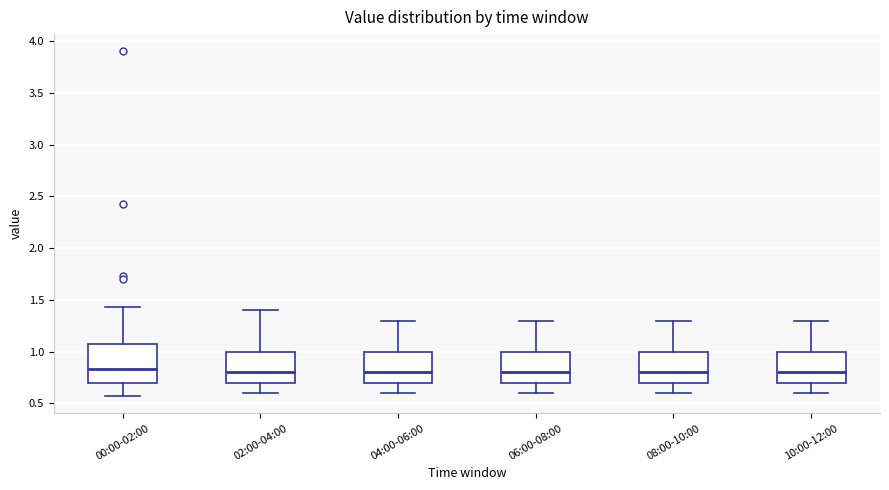

Comparing the boxes themselves (not the whiskers), which one is the tallest?

00:00-02:00